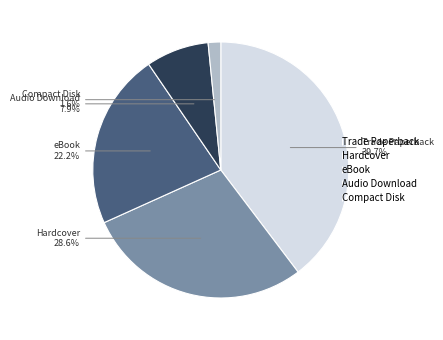

Which slice is the largest?

Trade Paperback